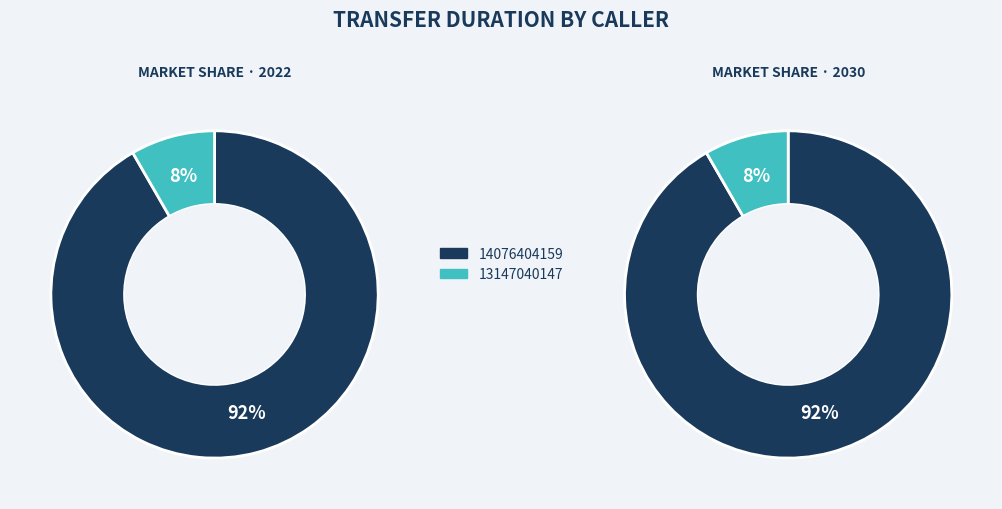

Is it true that 13147040147 is 8% of the pie?

True